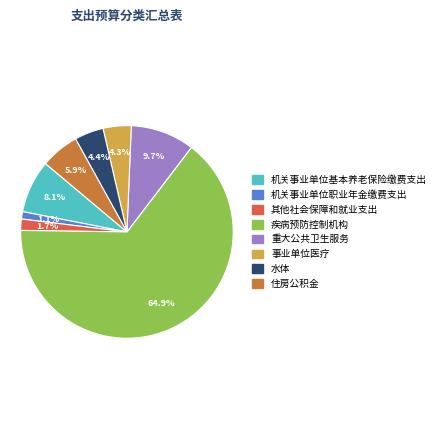

Does 疾病预防控制机构 represent more than half of the total?

Yes